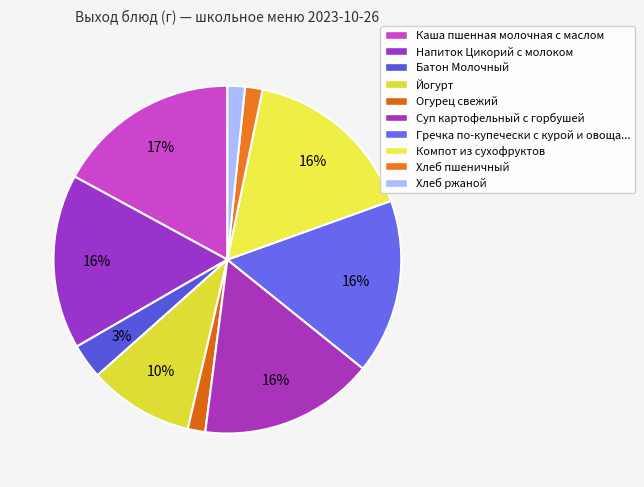

How many segments does this pie chart have?

10